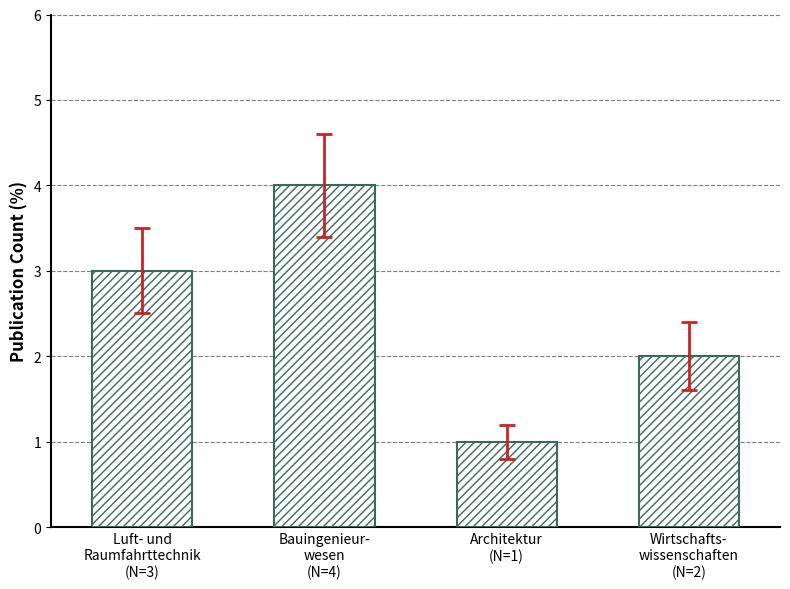

What is the value of the 4th bar from the left?

2